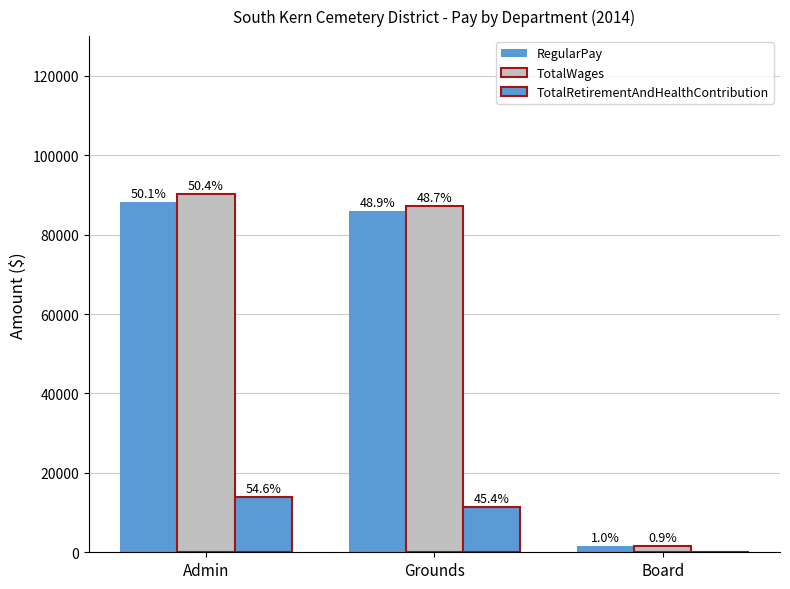

Are the bars horizontal?

No